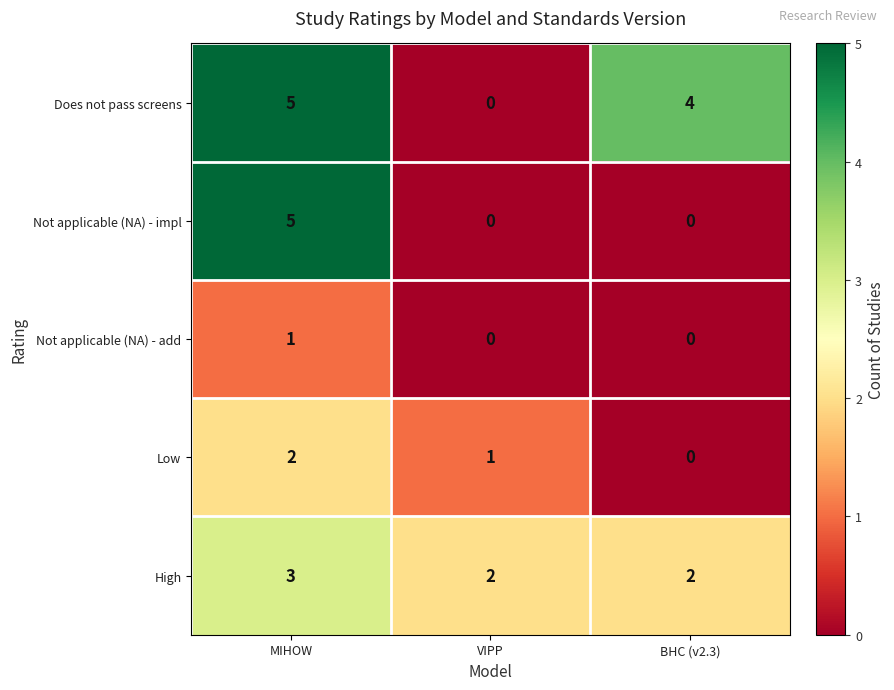

True or false: Not applicable (NA) - add has a value of 1 at VIPP.

False